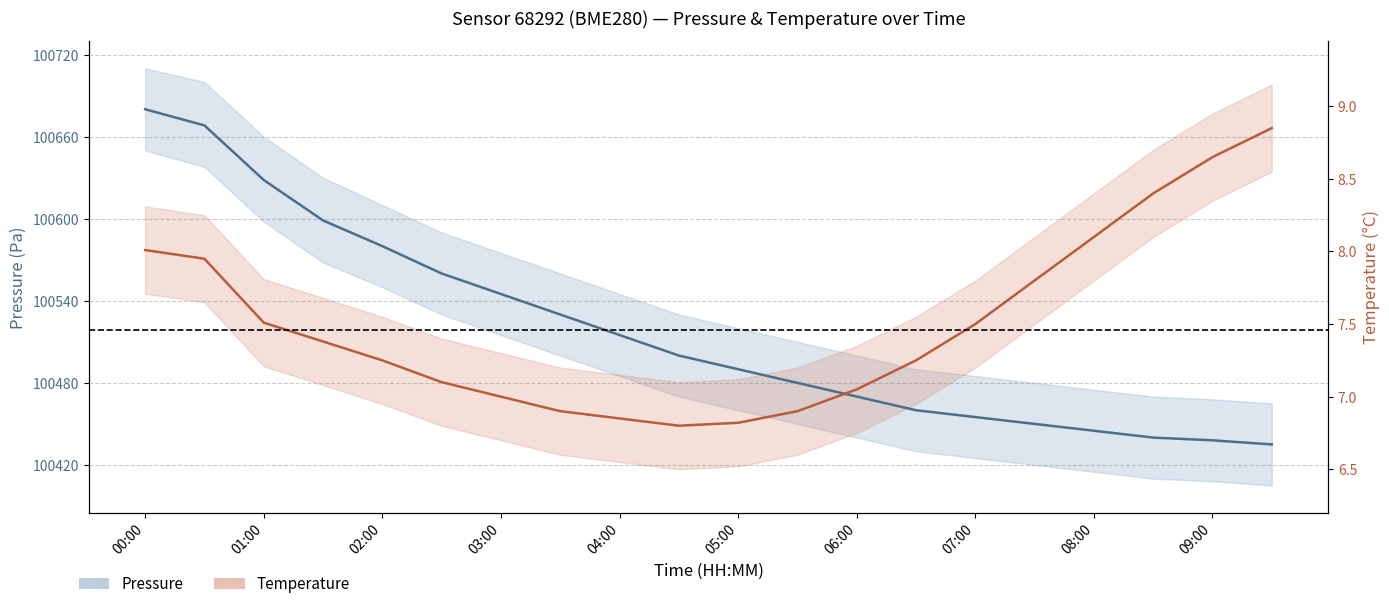

Does the chart have visible grid lines?

Yes